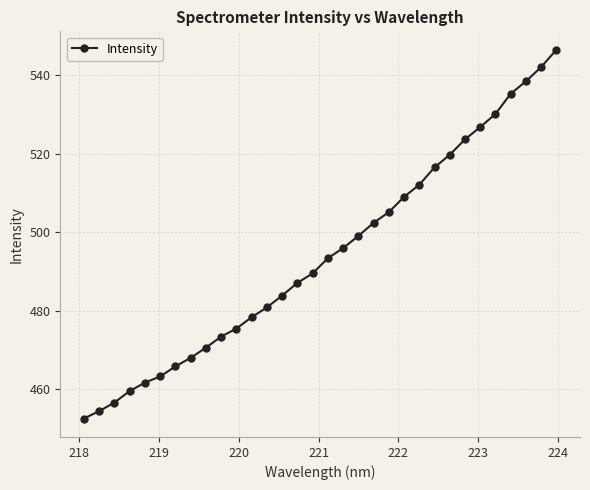

True or false: there are more than 2 points higher than both neighbors.

False